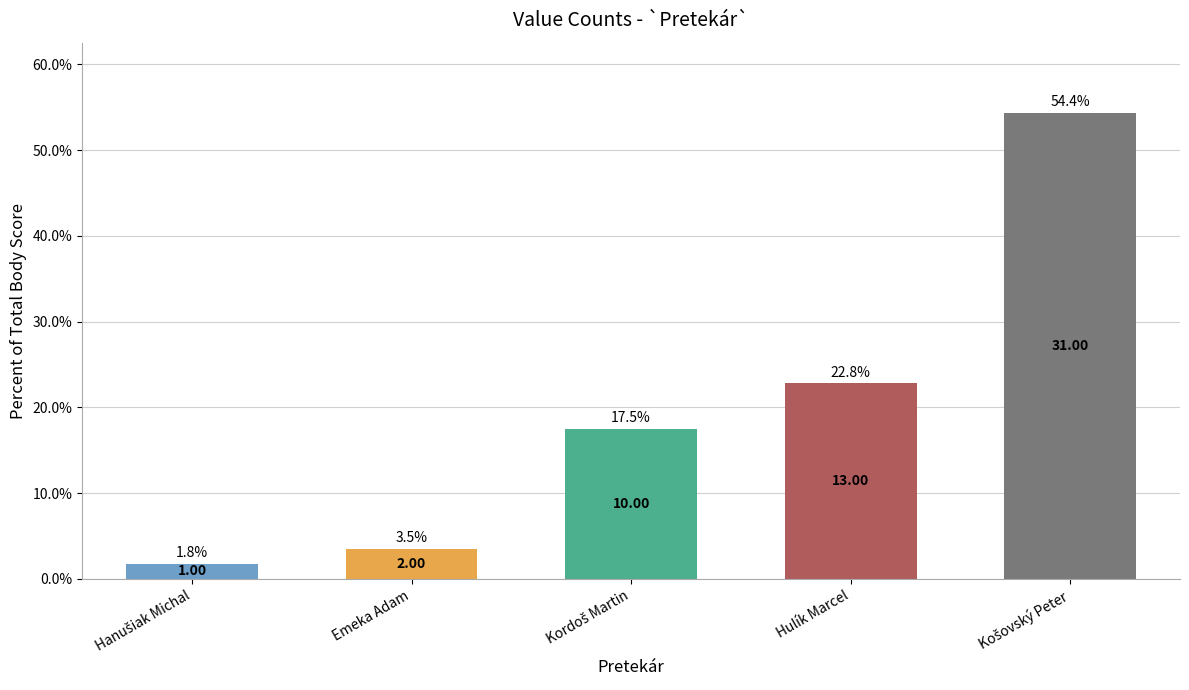

What is the difference between the maximum and minimum values?

52.6